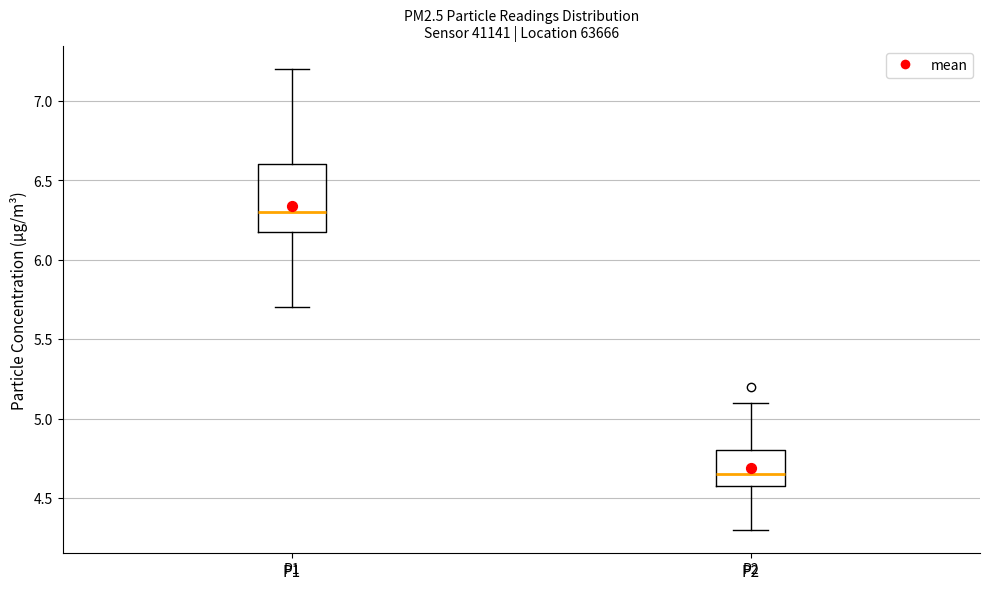

Which box has the lowest median line?

P2